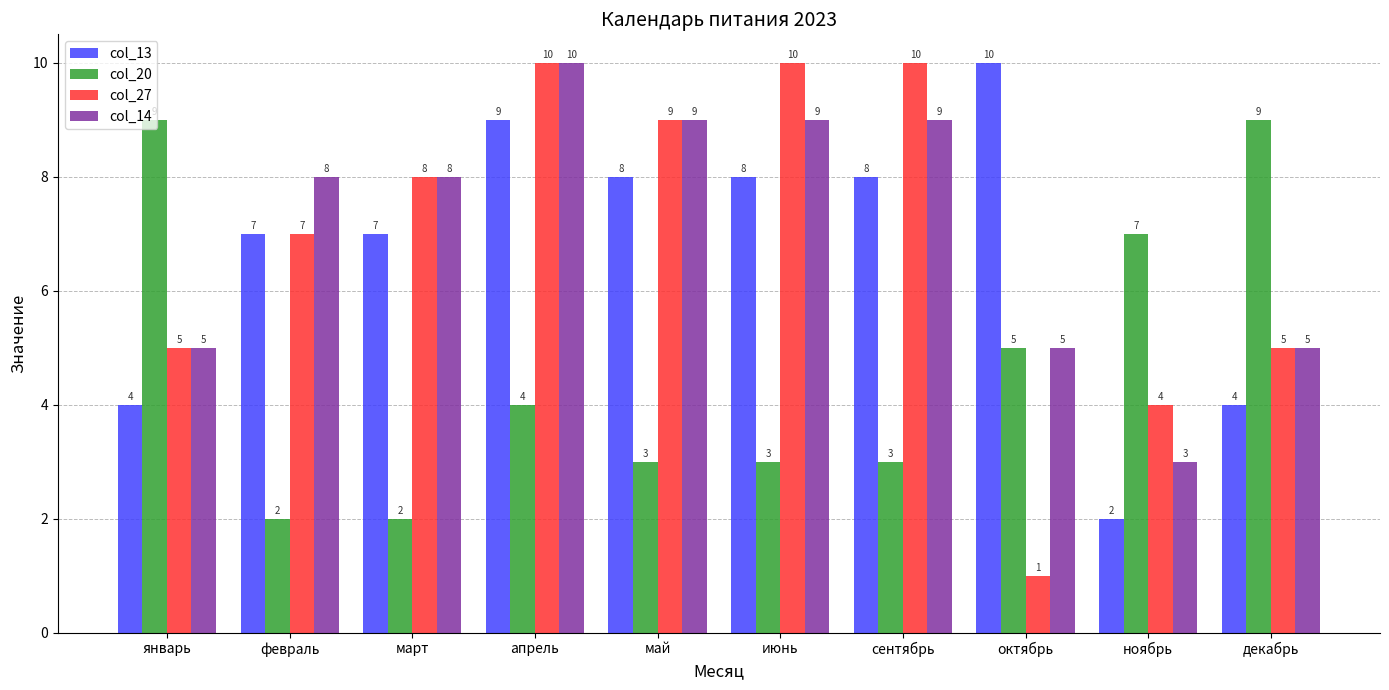

How many col_13 values are between 4 and 8?

7